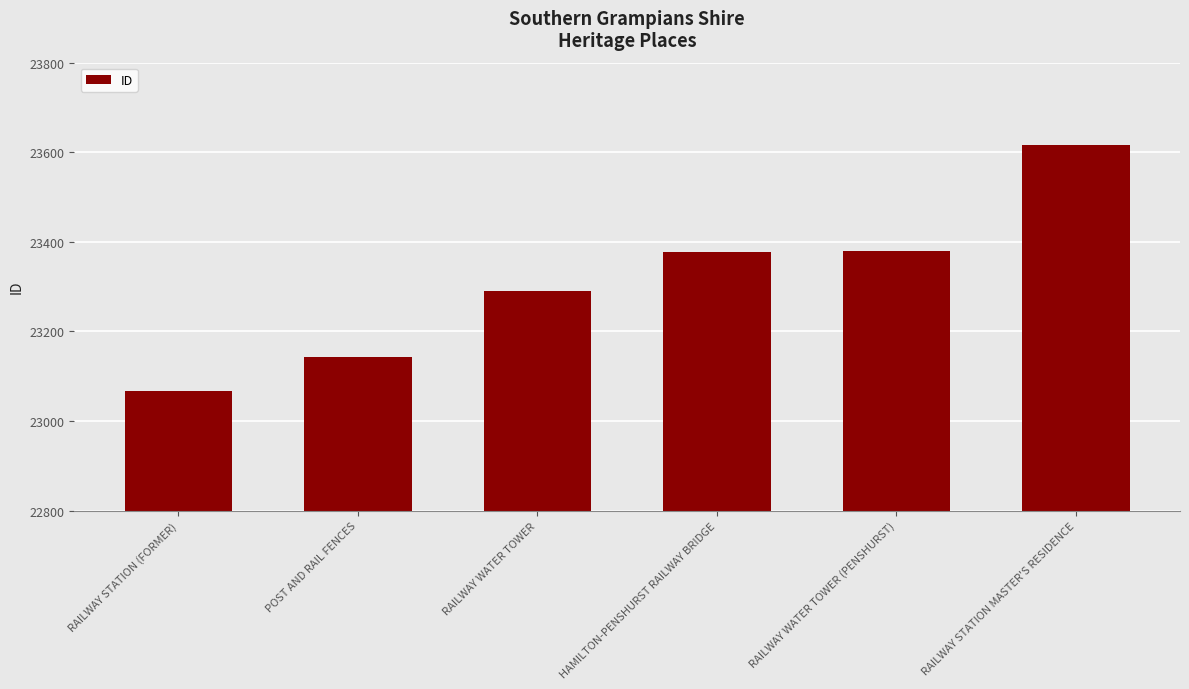

The chart shows a value of 7680 at HAMILTON-PENSHURST RAILWAY BRIDGE. True or false?

False